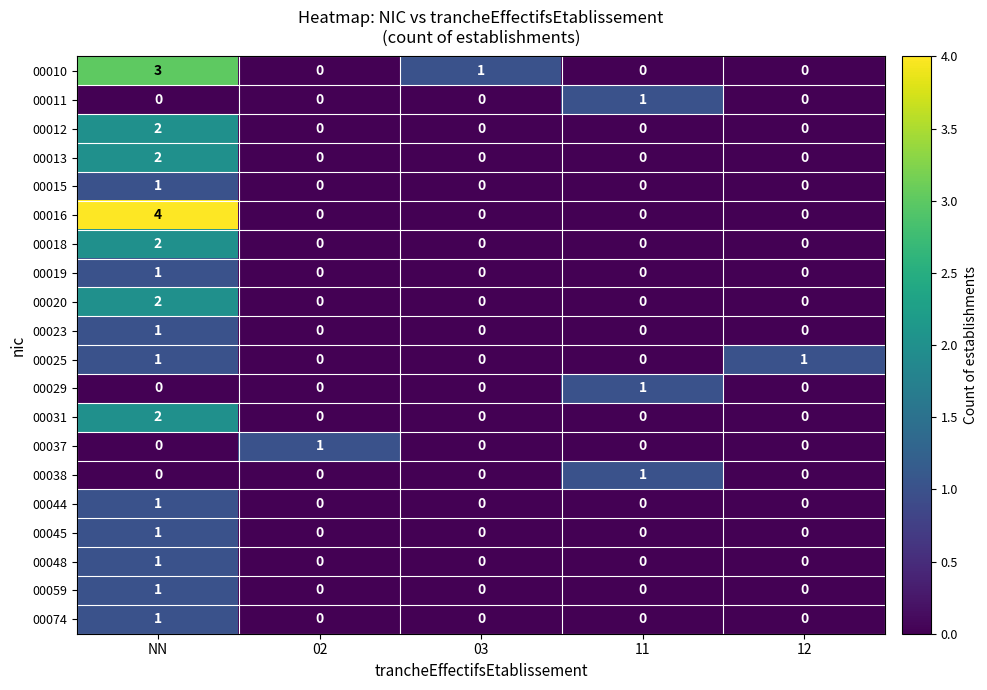

At which category is the sum across all series the highest?

NN